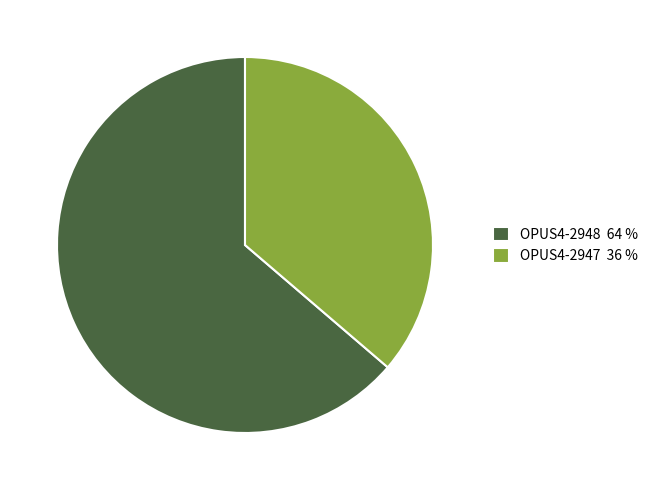

Is there any slice that represents more than half of the pie?

Yes